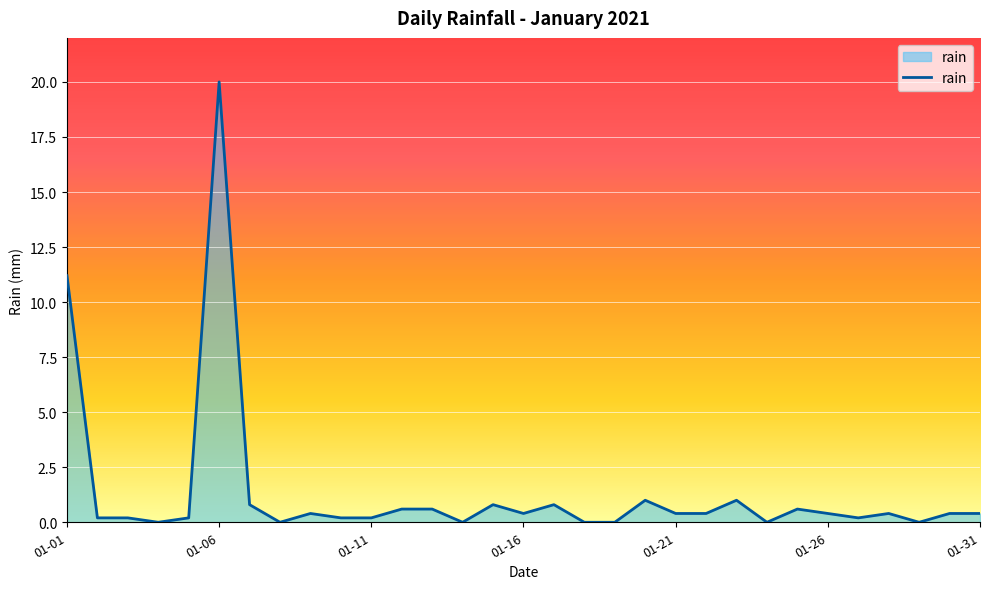

What is the maximum value shown in the chart?

20.0